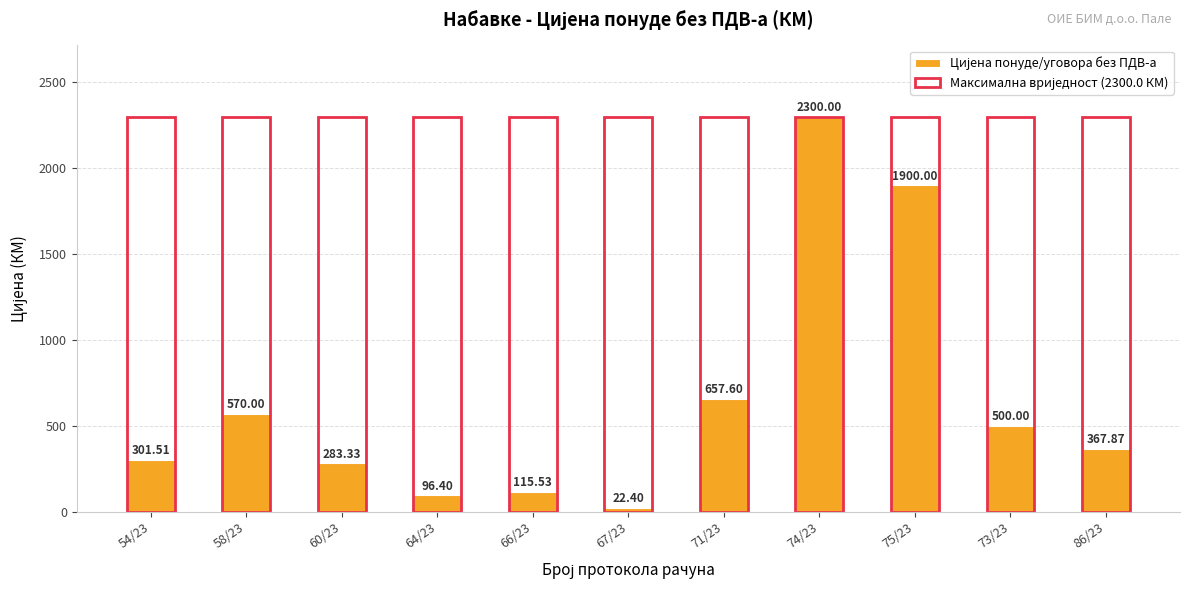

What are all the series names shown in the legend?

Цијена понуде/уговора без ПДВ-а, Максимална вриједност (2300.0 КМ)